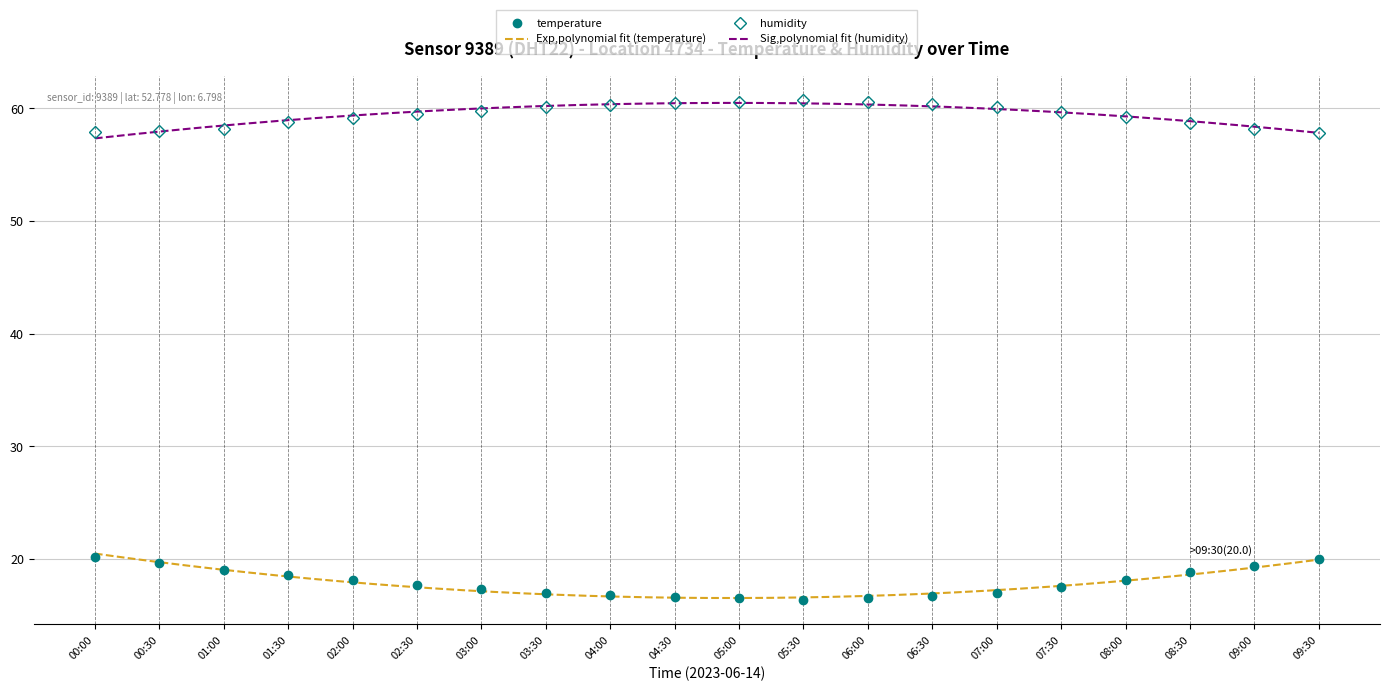

What value does the humidity series have at 01:00?

58.2